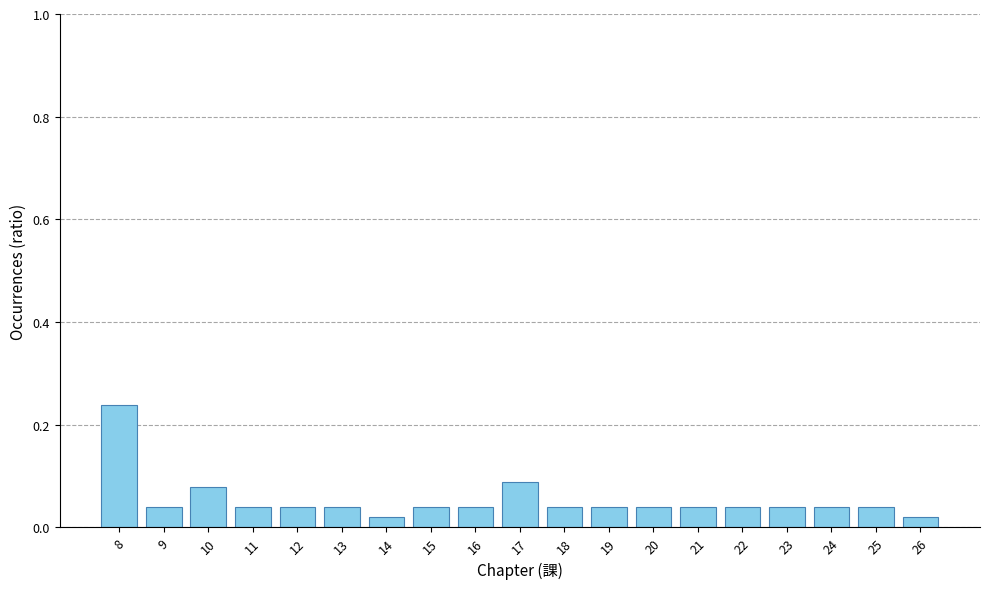

Is it true that the value at 11 is 0.1?

False